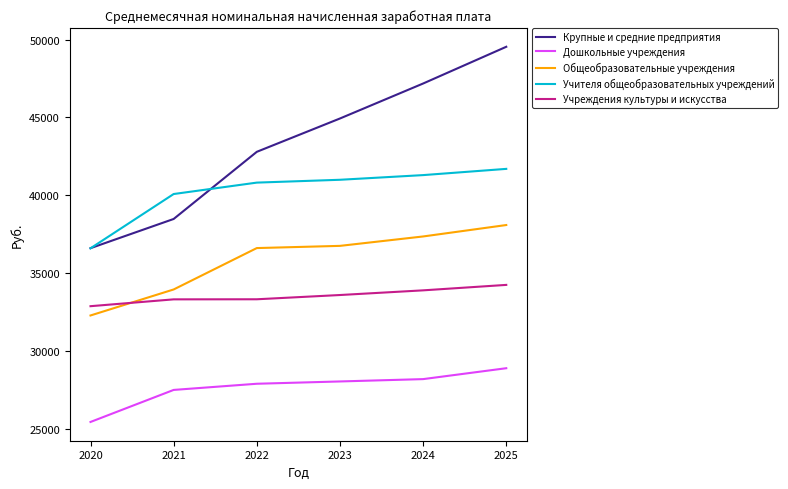

The value of Дошкольные учреждения at 2025 is 14659.2. True or false?

False